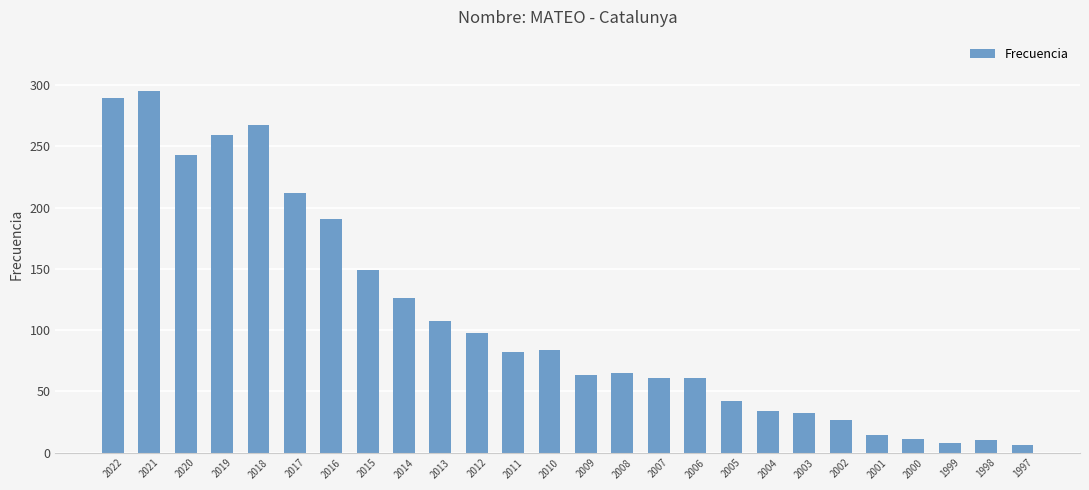

What is the value of the 2nd bar from the left?

295